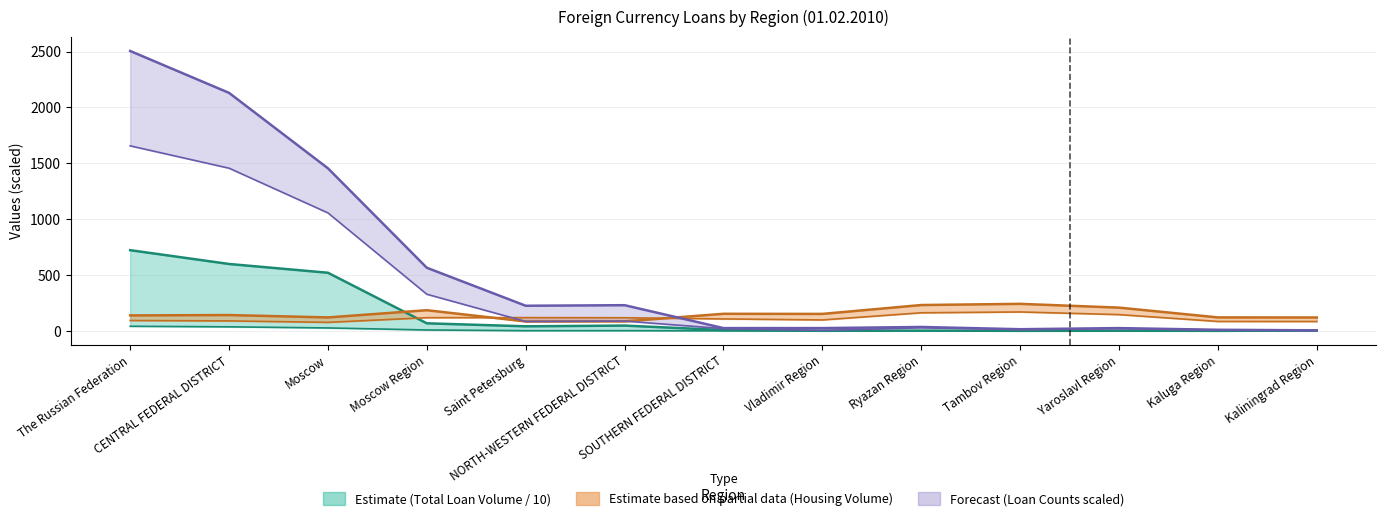

What is the label of the 3rd point from the right?

Yaroslavl Region